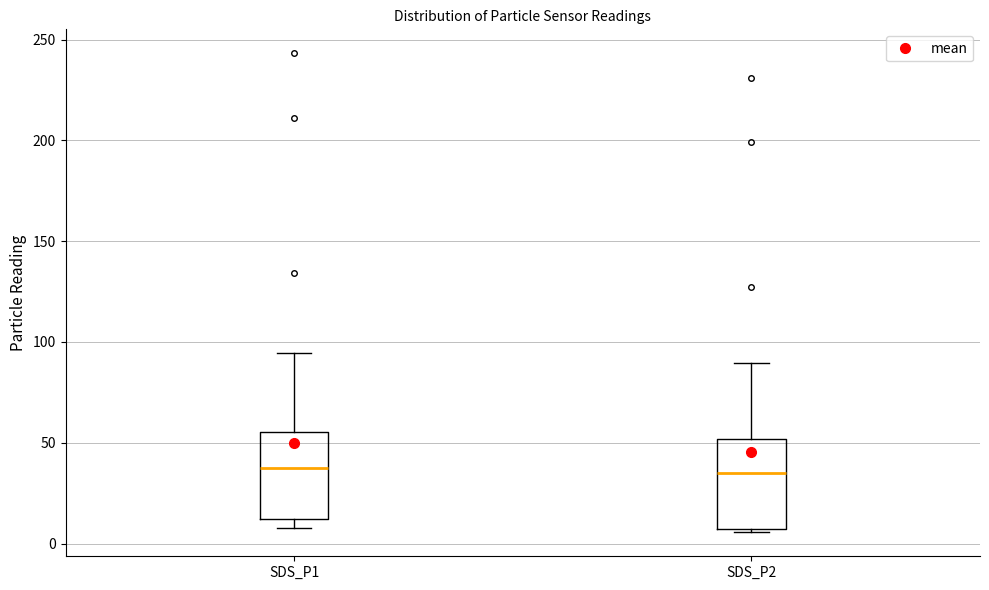

Where is the lower edge of the box for SDS_P2 on the y-axis? The values are not printed on the chart, so give them approximately, as read against the axis.

5